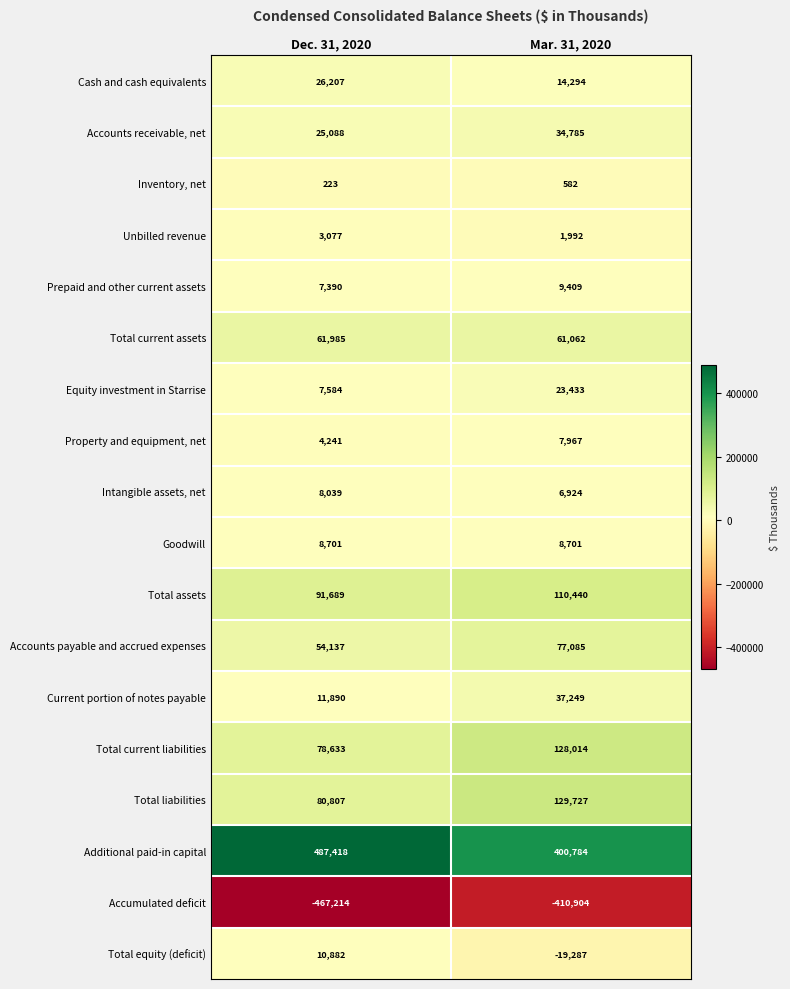

Is it true that Cash and cash equivalents equals 41495 at Dec. 31, 2020?

False